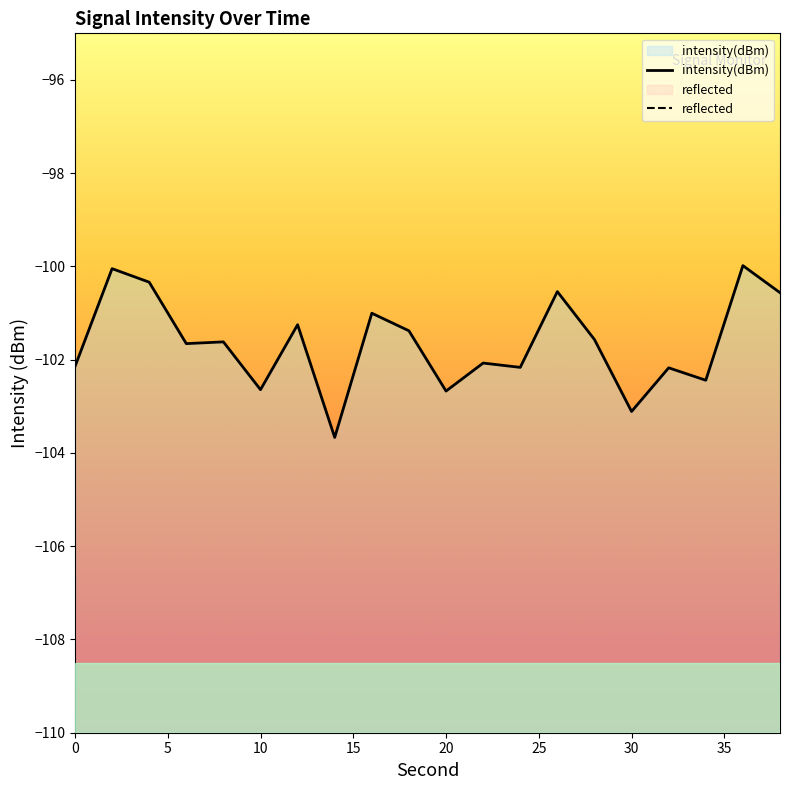

Rank the categories by value from highest to lowest.

36, 2, 4, 26, 38, 16, 12, 18, 28, 8, 6, 22, 0, 24, 32, 34, 10, 20, 30, 14